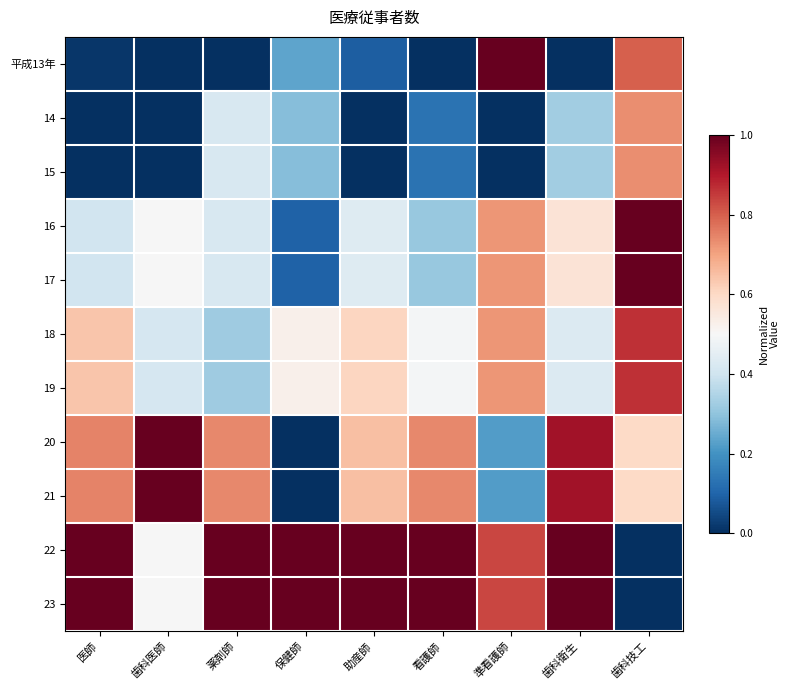

What is the total value across all series at 準看護師?

6.0